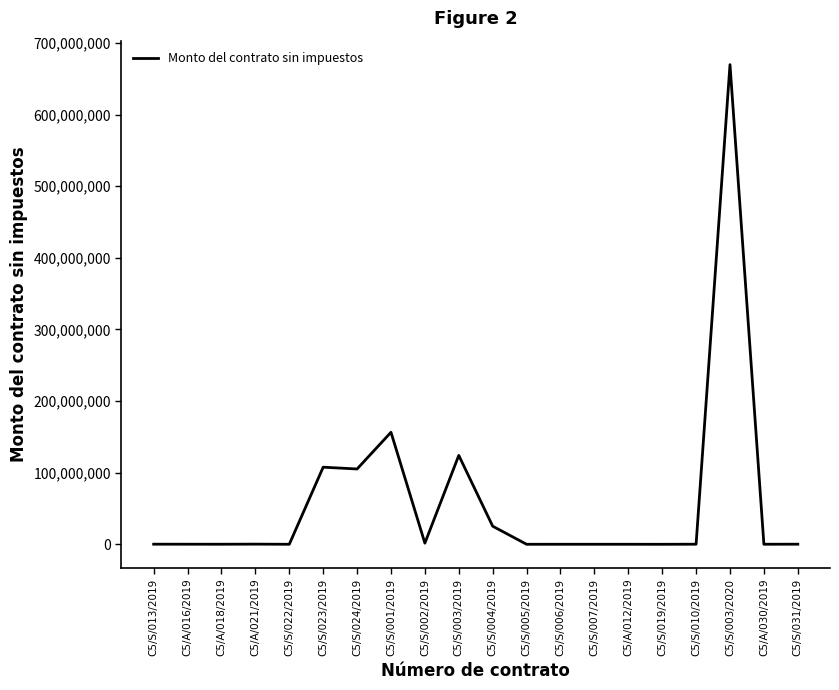

Which category has the highest value across all series?

C5/S/003/2020